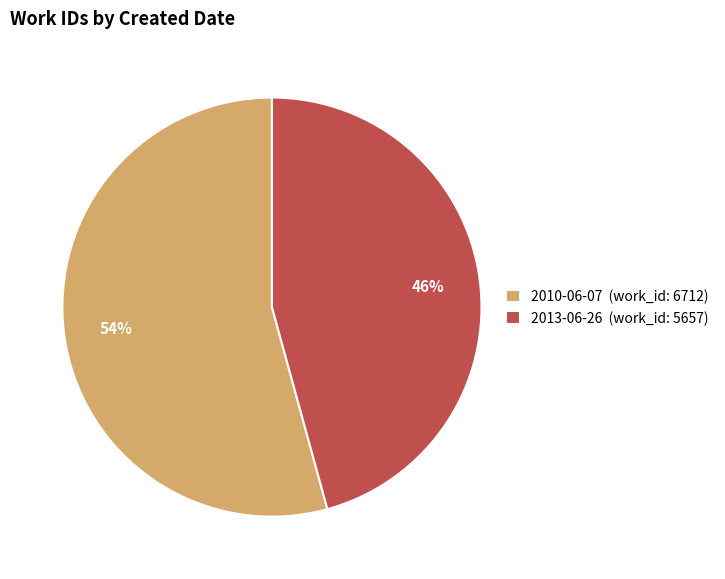

Rank the categories by value from lowest to highest.

2013-06-26, 2010-06-07